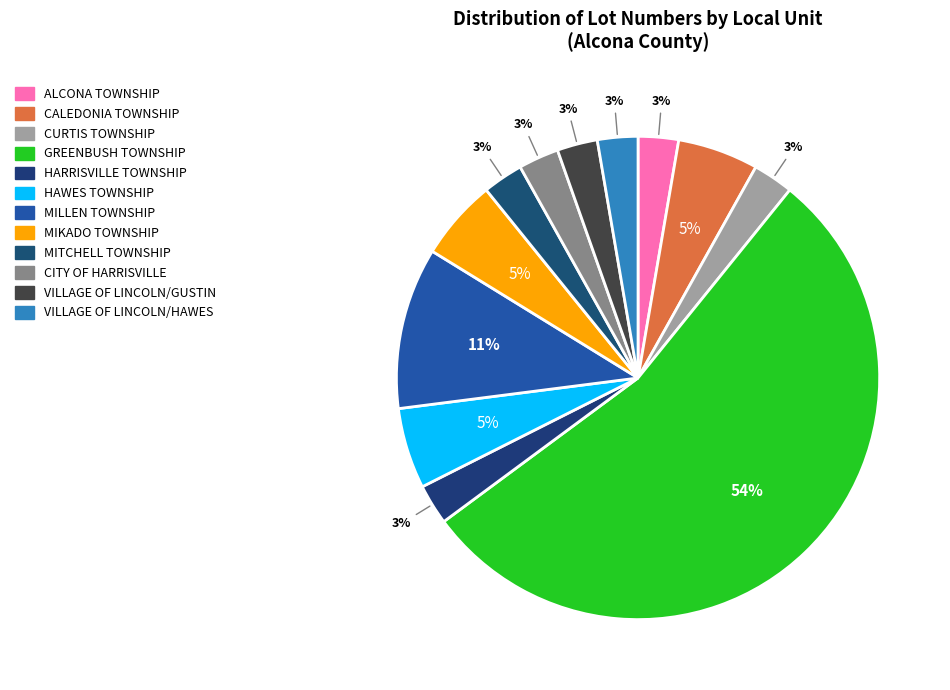

How many segments does this pie chart have?

12